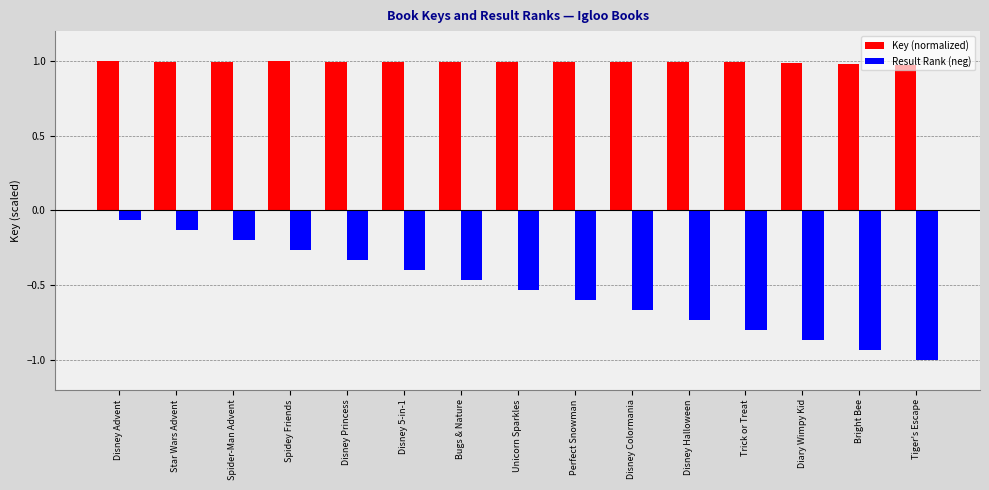

Which series changed the most between Disney 5-in-1 and Bright Bee?

Result Rank (neg)